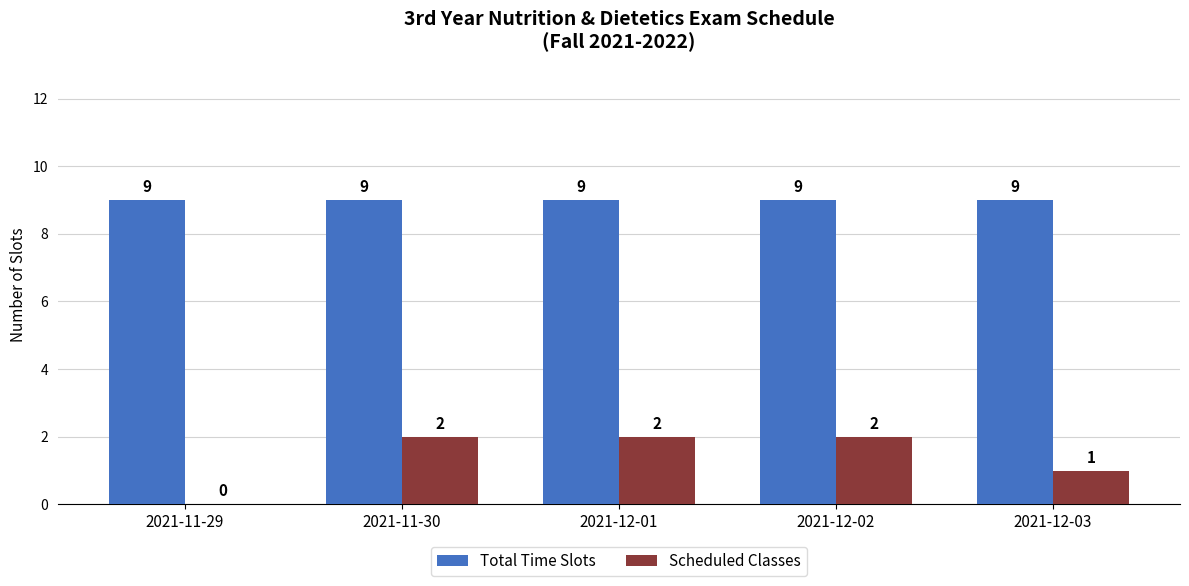

What is the difference between the Scheduled Classes values at 2021-11-29 and 2021-12-02?

2